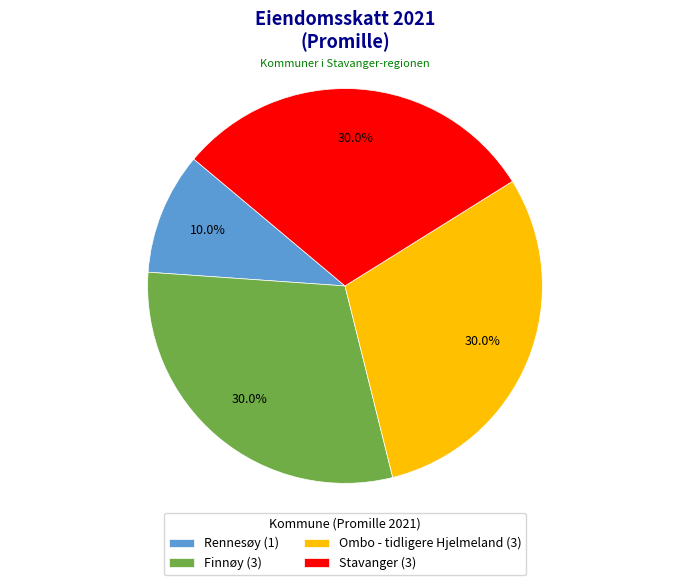

How many segments does this pie chart have?

4